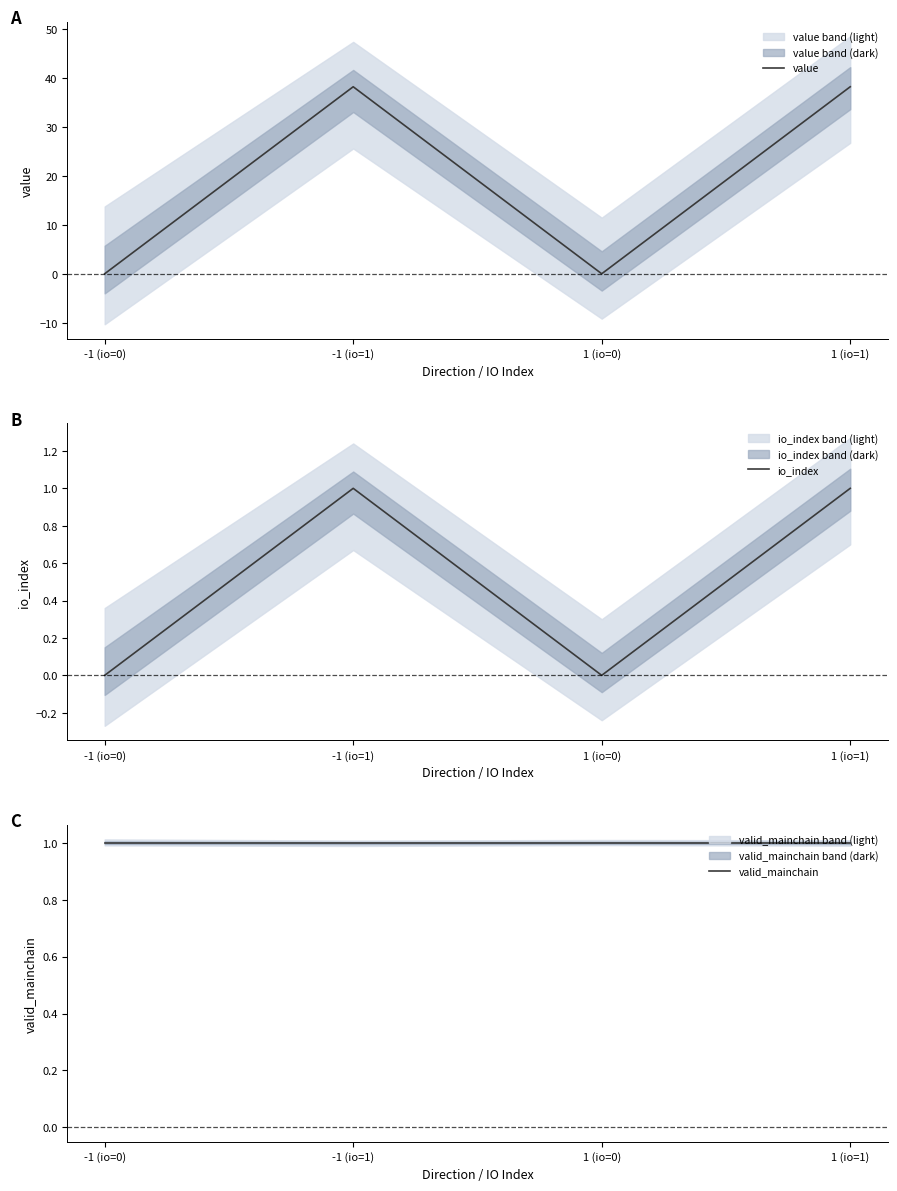

What is the difference between the second highest and minimum values in the io_index series?

1